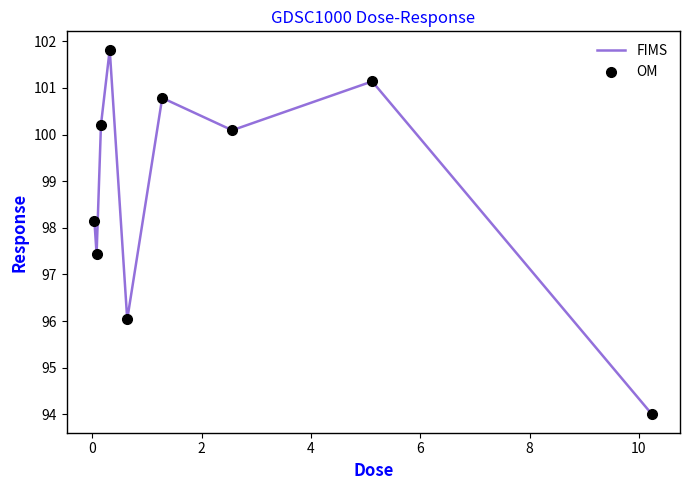

What is the difference between the maximum and minimum values?

7.8